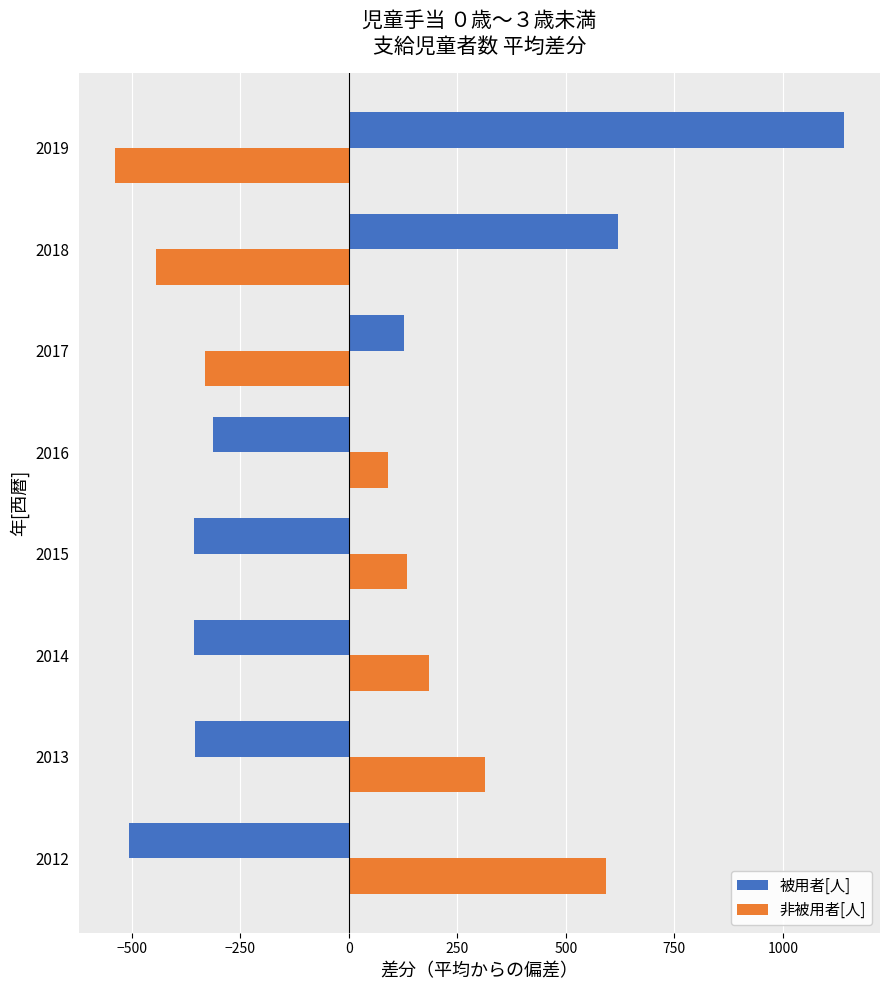

True or false: 被用者[人] has a value of -357.0 at 2014.

True